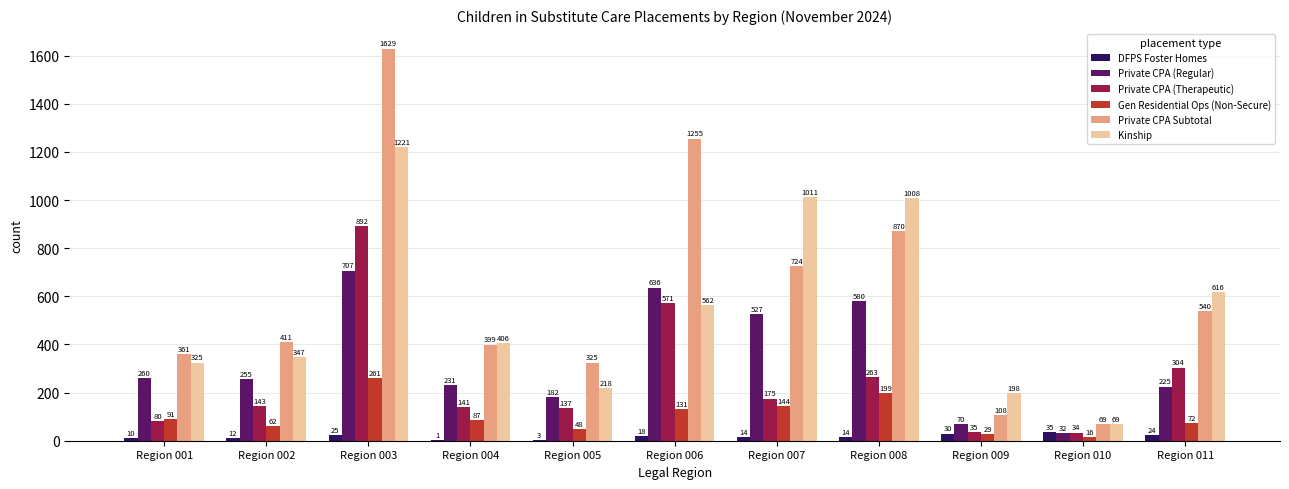

Where does the DFPS Foster Homes series first go above 14?

Region 003